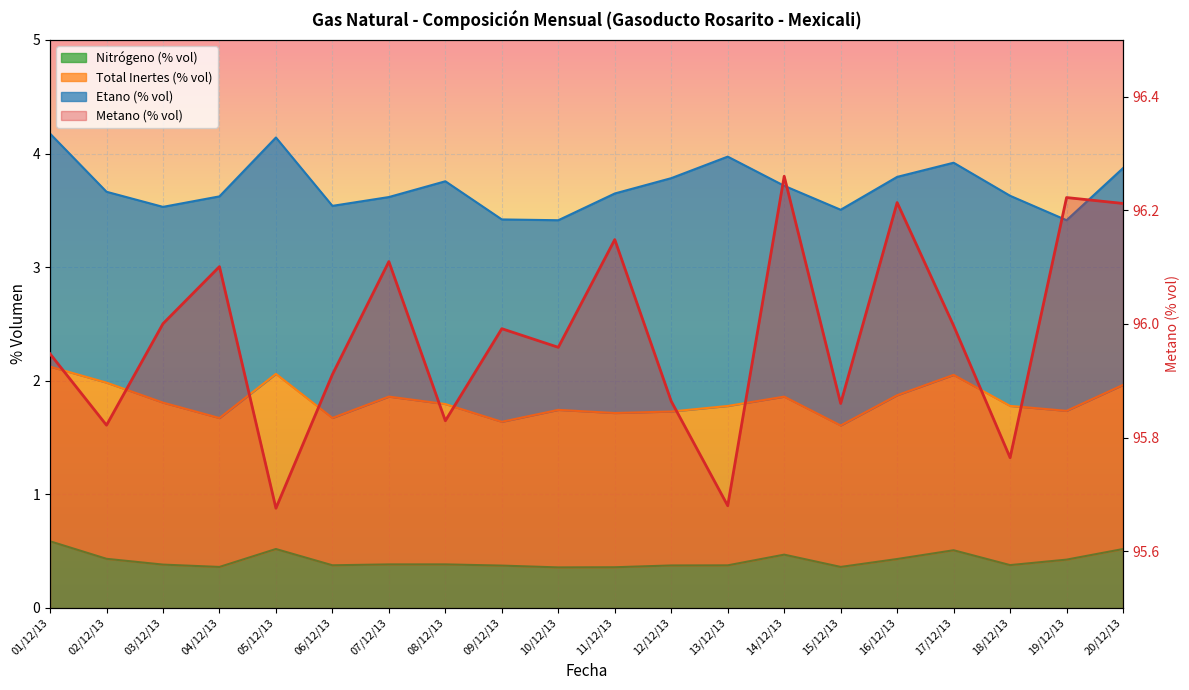

True or false: Metano (% vol) and Nitrógeno (% vol) cross at least once.

False